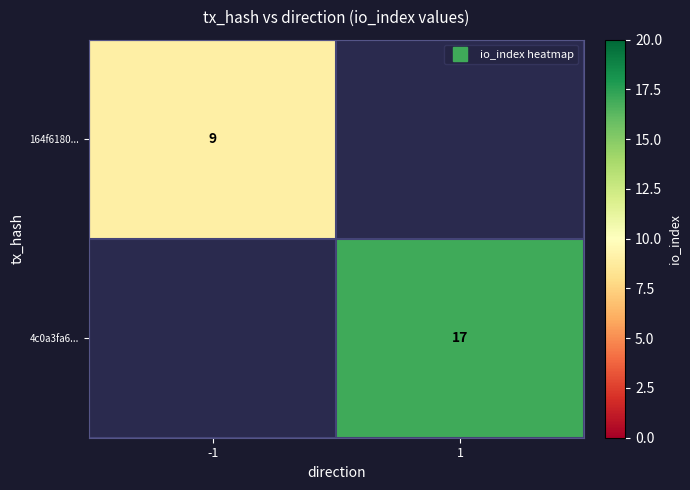

What is the maximum value for 164f6180...?

9.0